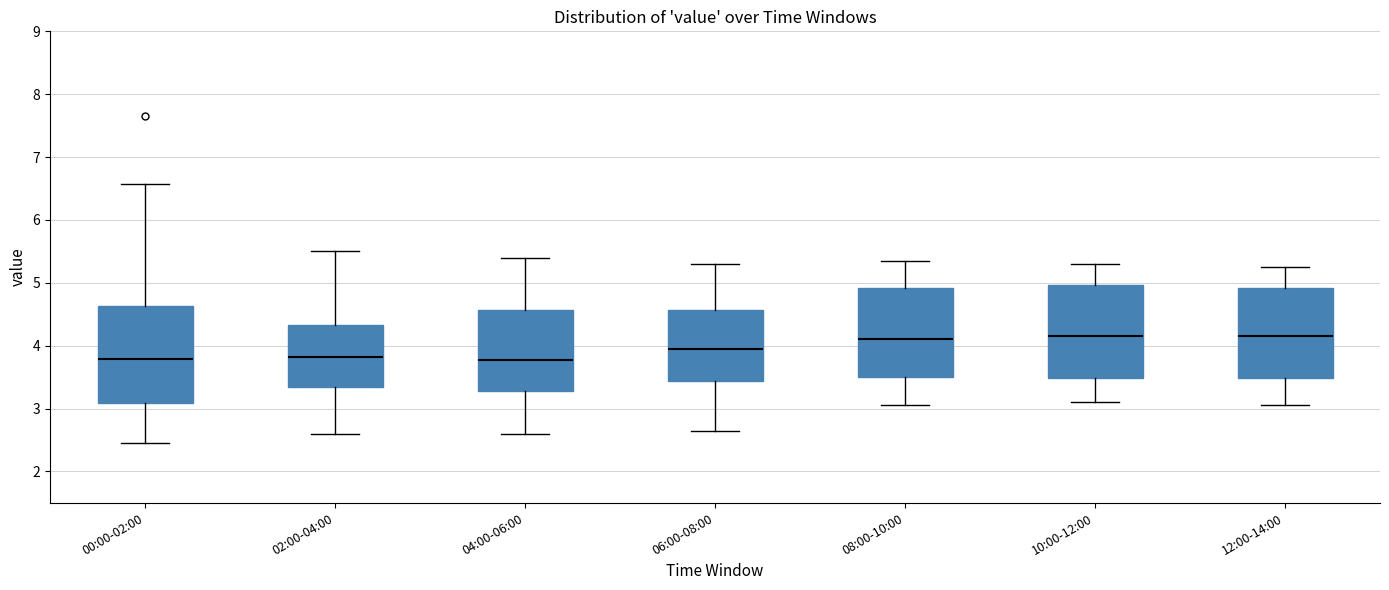

Reading left to right, read every box against the y-axis: the position of its median line, the range the box covers, and the ends of its whiskers. The values are not printed on the chart, so give them approximately, as read against the axis.

00:00-02:00: median 3.8, box 3.1 to 4.6, whiskers 2.5 to 6.6
02:00-04:00: median 3.8, box 3.3 to 4.3, whiskers 2.6 to 5.5
04:00-06:00: median 3.8, box 3.3 to 4.6, whiskers 2.6 to 5.4
06:00-08:00: median 4.0, box 3.4 to 4.6, whiskers 2.7 to 5.3
08:00-10:00: median 4.1, box 3.5 to 4.9, whiskers 3.1 to 5.4
10:00-12:00: median 4.2, box 3.5 to 5.0, whiskers 3.1 to 5.3
12:00-14:00: median 4.2, box 3.5 to 4.9, whiskers 3.1 to 5.3